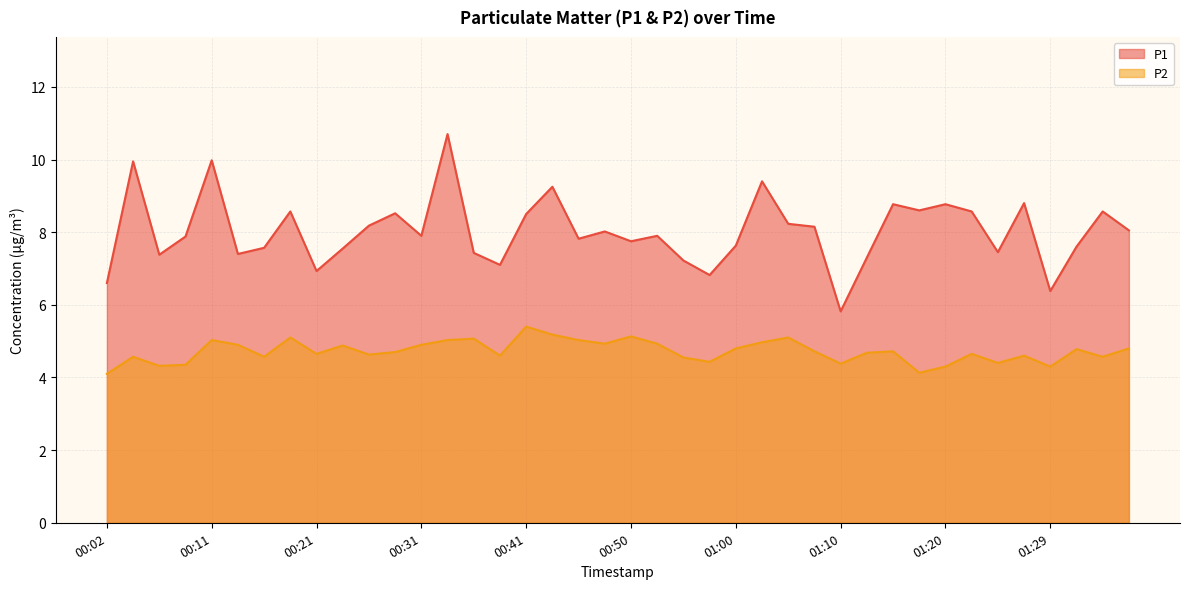

How many interior local peaks does the P1 series have?

13